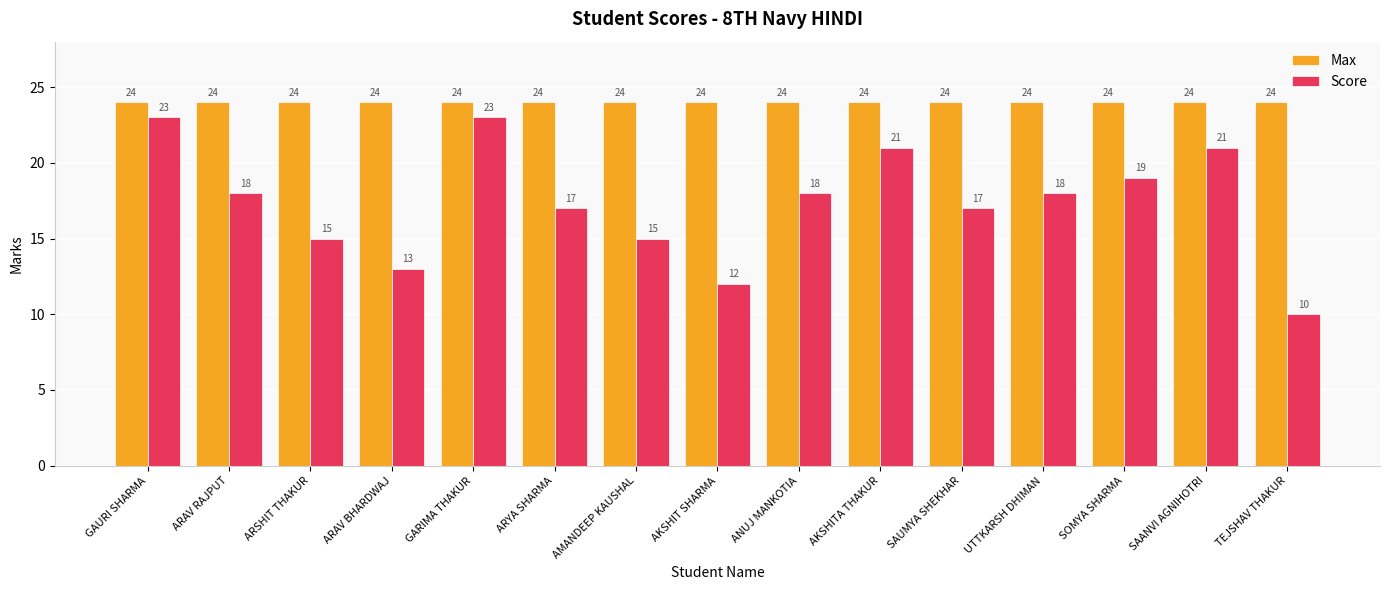

The value of Score at AKSHITA THAKUR is 15. True or false?

False